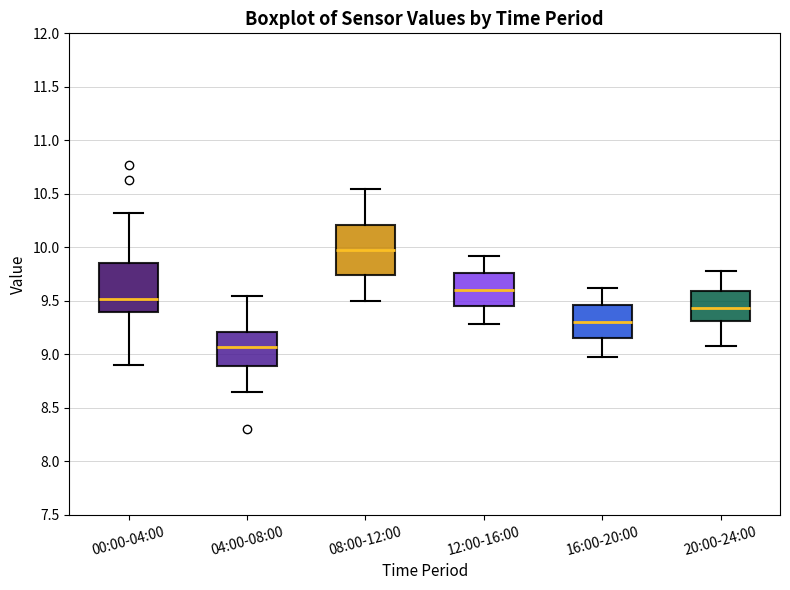

Reading left to right, transcribe this box plot: for each box, give where its median line is, the range the box spans, and where its two whiskers end, as read against the y-axis. The values are not printed on the chart, so give them approximately, as read against the axis.

00:00-04:00: median 9.50, box 9.40 to 9.85, whiskers 8.90 to 10.30
04:00-08:00: median 9.05, box 8.90 to 9.20, whiskers 8.65 to 9.55
08:00-12:00: median 10.00, box 9.75 to 10.20, whiskers 9.50 to 10.55
12:00-16:00: median 9.60, box 9.45 to 9.75, whiskers 9.30 to 9.90
16:00-20:00: median 9.30, box 9.15 to 9.45, whiskers 9.00 to 9.60
20:00-24:00: median 9.45, box 9.30 to 9.60, whiskers 9.10 to 9.80